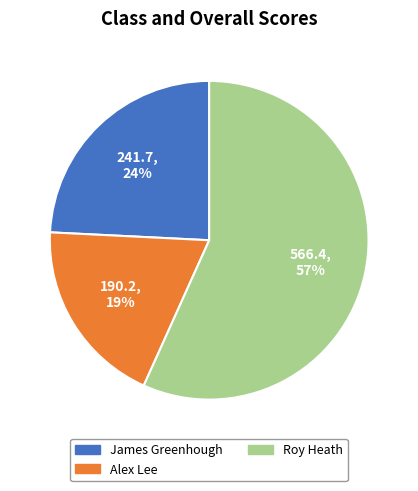

To the nearest percent, what is the average slice percentage?

33%